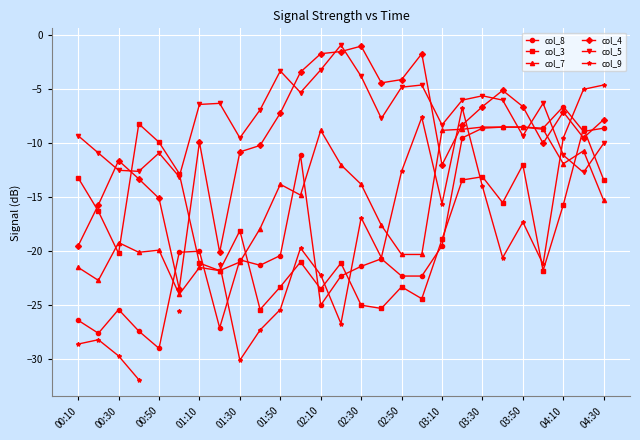

What is the difference between the maximum and minimum values in the col_5 series?

12.2